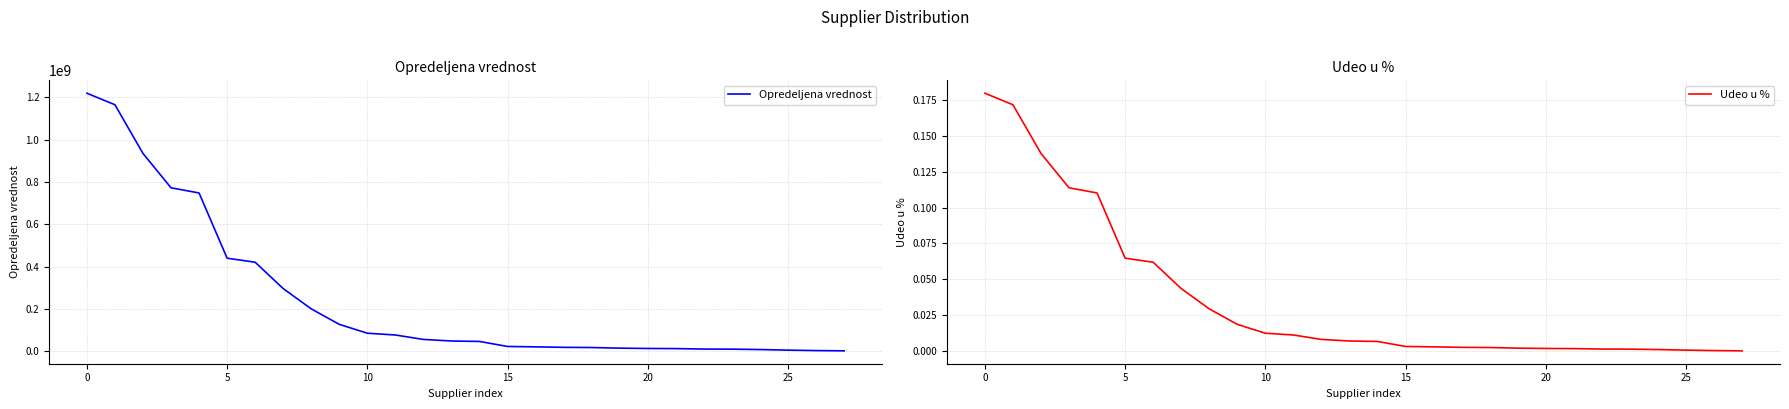

What is the maximum value shown in the chart?

1219231784.9